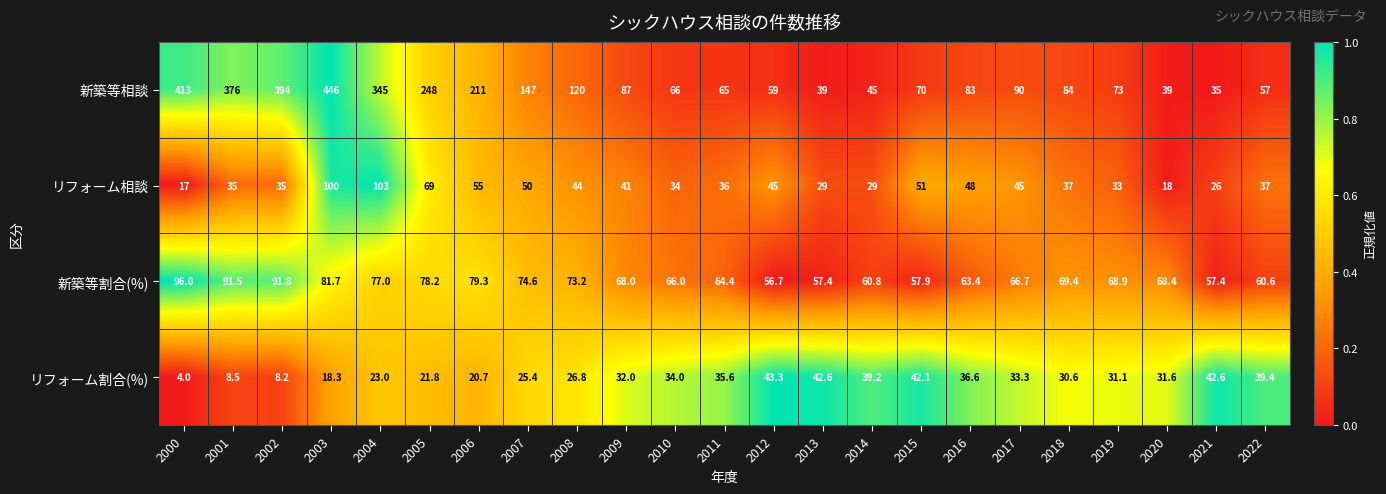

What is the sum of all リフォーム割合(%) values?

670.7